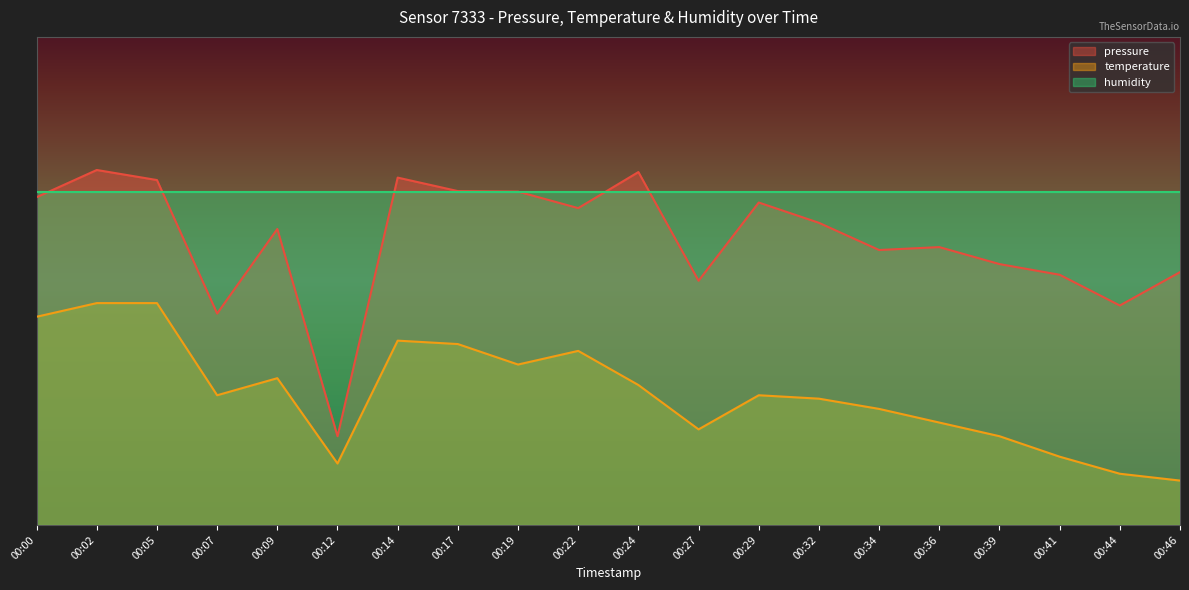

What is the average value of the temperature series?

29.9